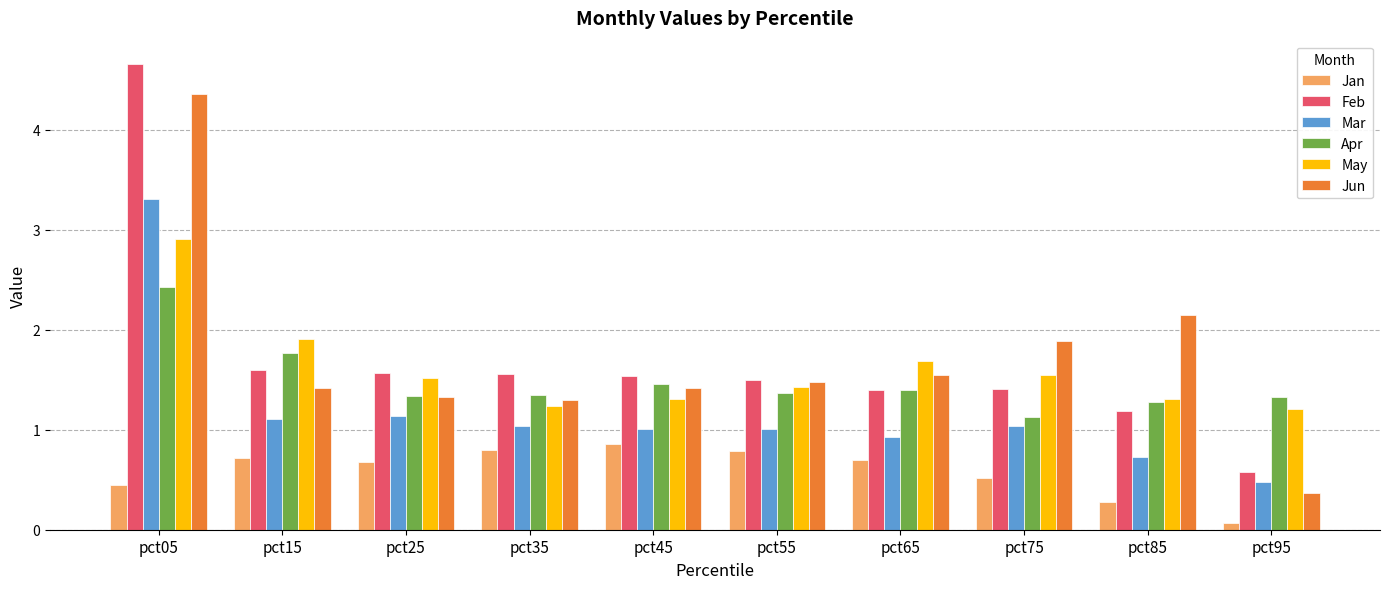

What is the sum of the Mar values at pct05 and pct35?

4.3